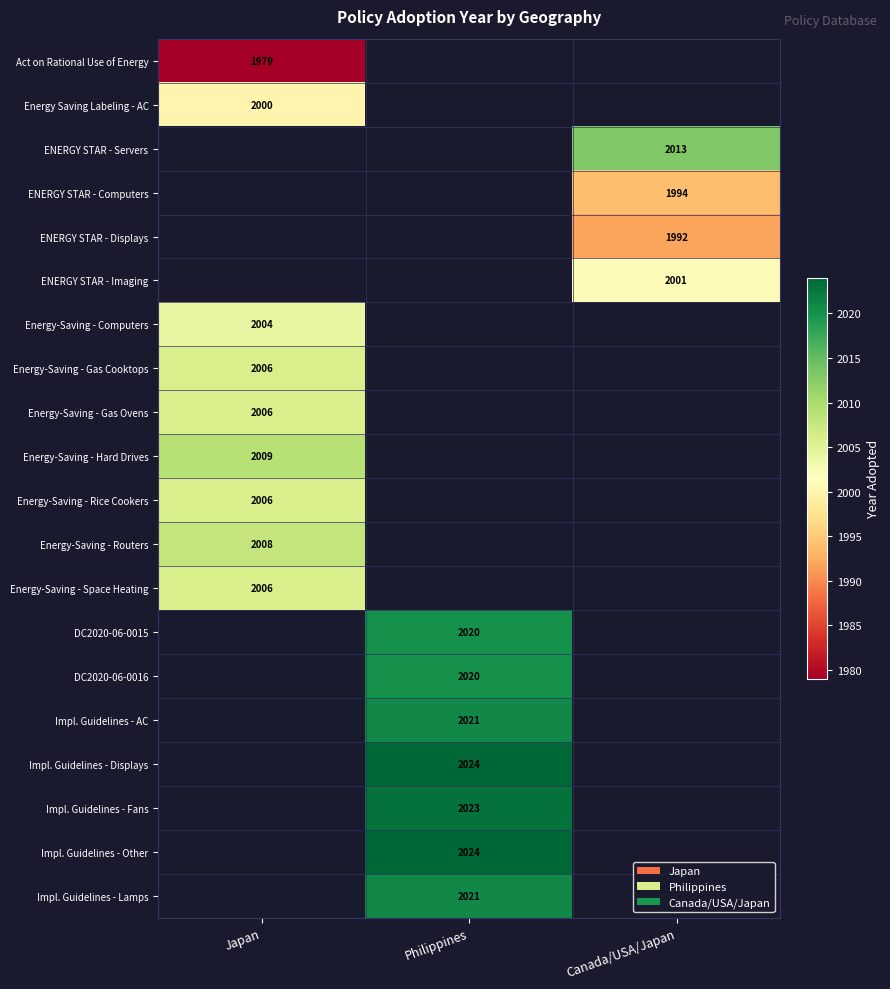

At which category does the chart reach its peak across all series?

Philippines